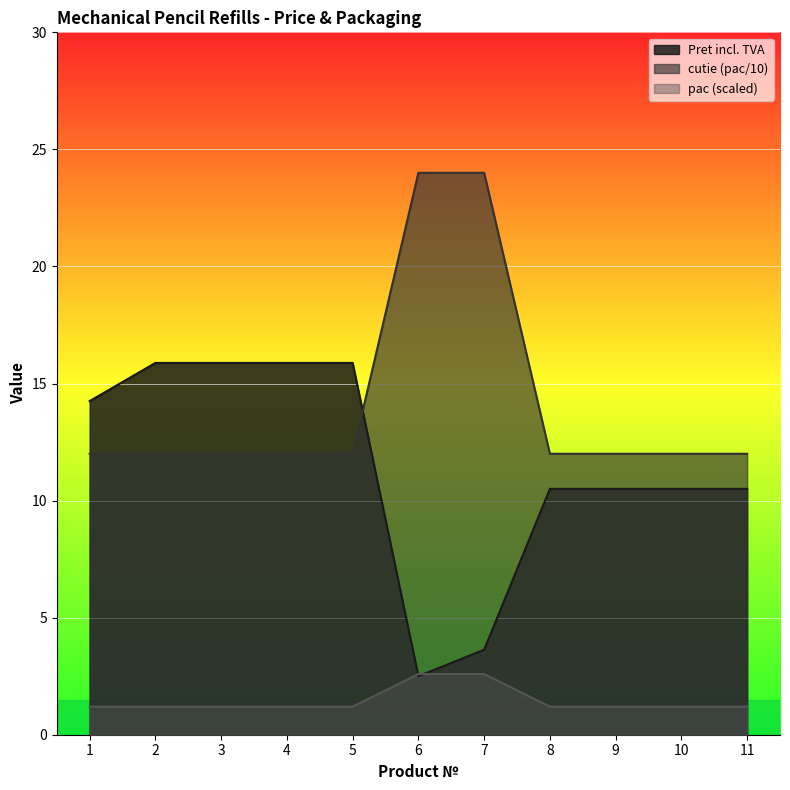

Is it true that pac (scaled) equals 2.1 at 4?

False